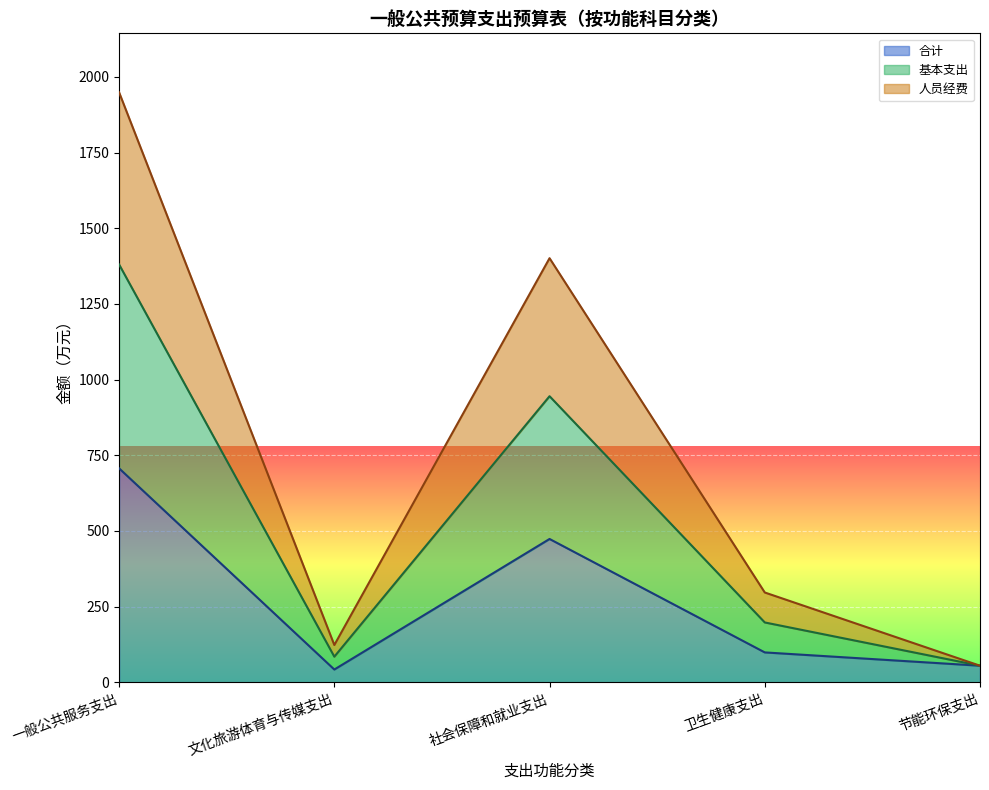

True or false: 基本支出 has more than 0 points higher than both neighbors.

True